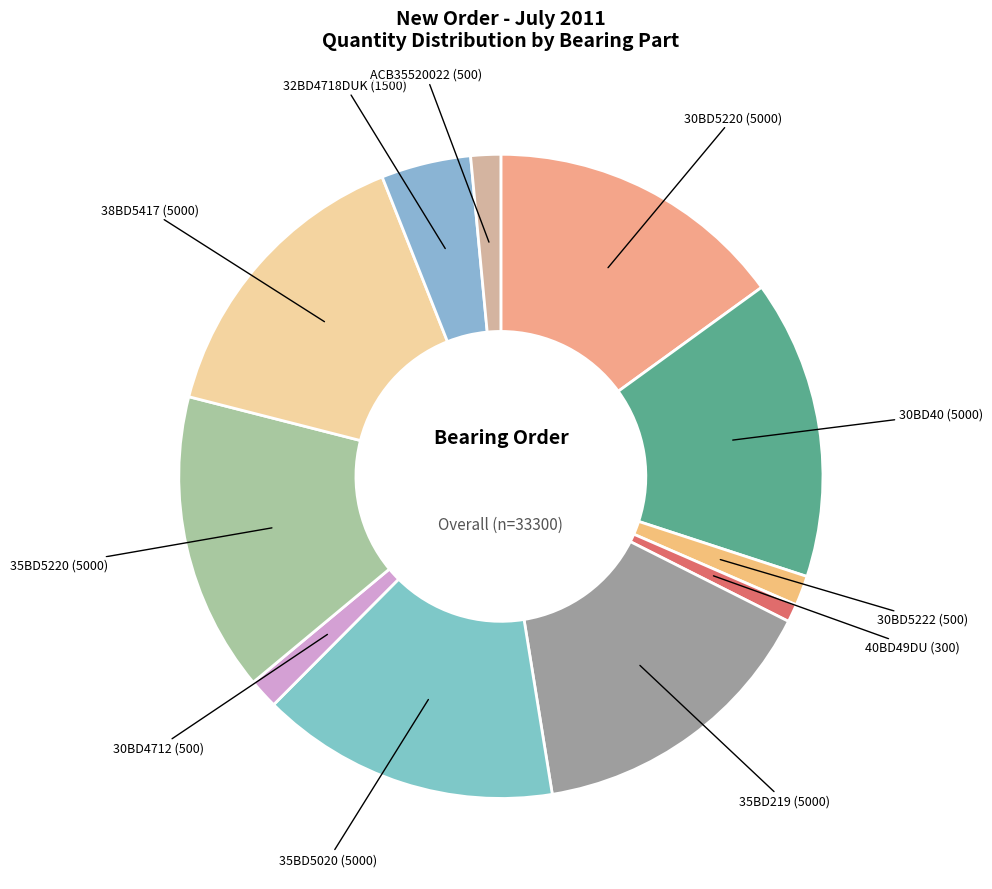

How many segments does this pie chart have?

11